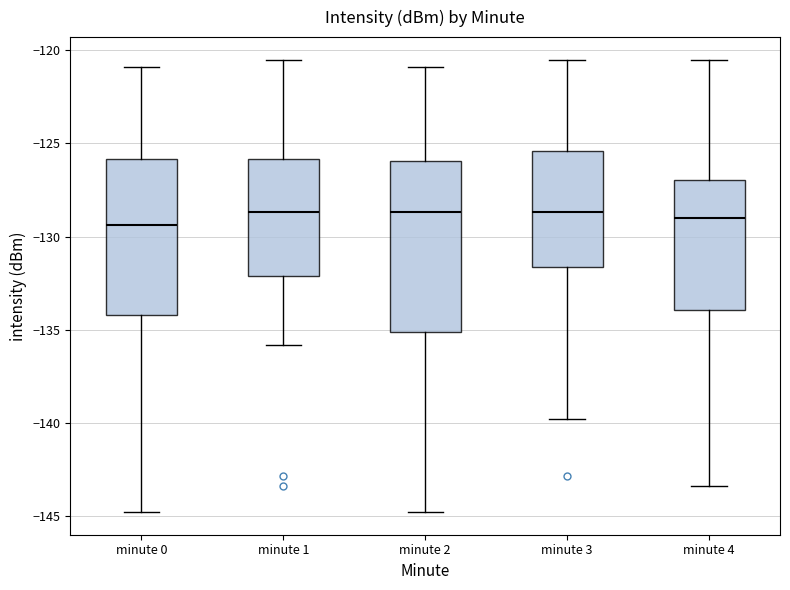

Reading left to right, transcribe this box plot: for each box, give where its median line is, the range the box spans, and where its two whiskers end, as read against the y-axis. The values are not printed on the chart, so give them approximately, as read against the axis.

minute 0: median -129.5, box -134.0 to -126.0, whiskers -145.0 to -121.0
minute 1: median -128.5, box -132.0 to -126.0, whiskers -136.0 to -120.5
minute 2: median -128.5, box -135.0 to -126.0, whiskers -145.0 to -121.0
minute 3: median -128.5, box -131.5 to -125.5, whiskers -140.0 to -120.5
minute 4: median -129.0, box -134.0 to -127.0, whiskers -143.5 to -120.5